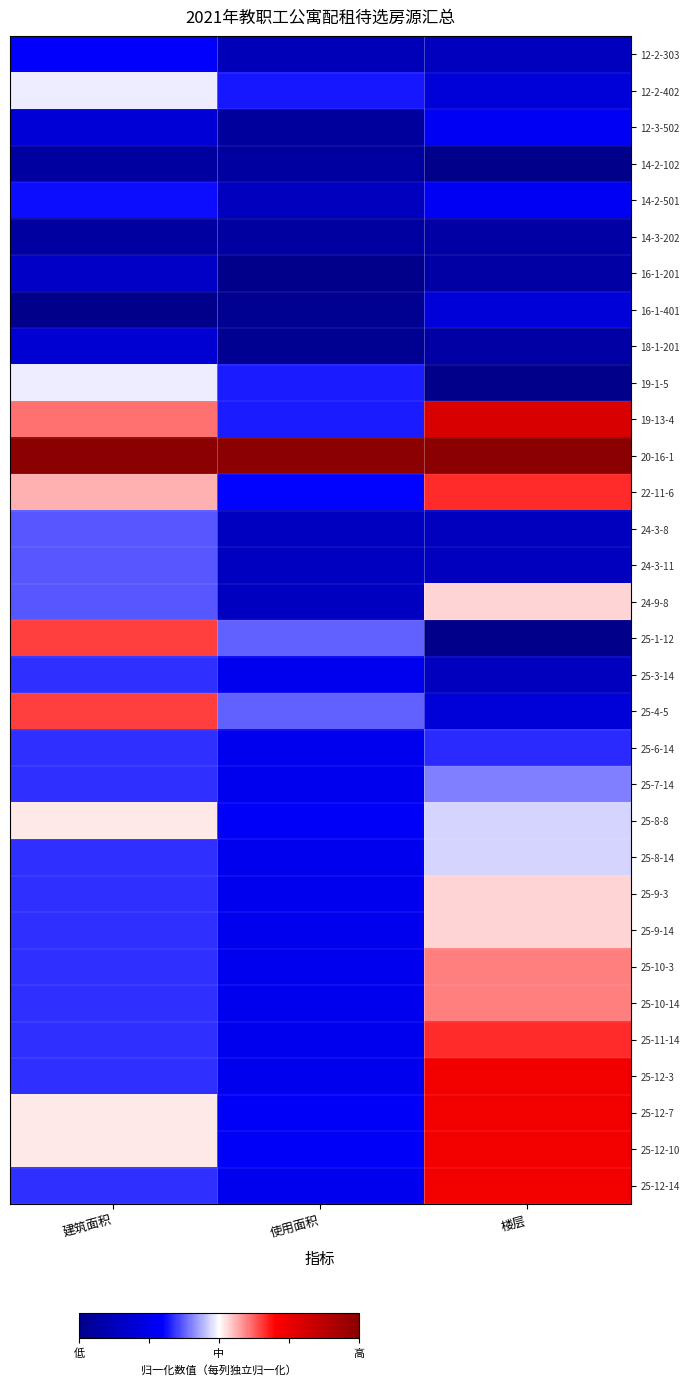

At how many categories does at least one series exceed 0?

3